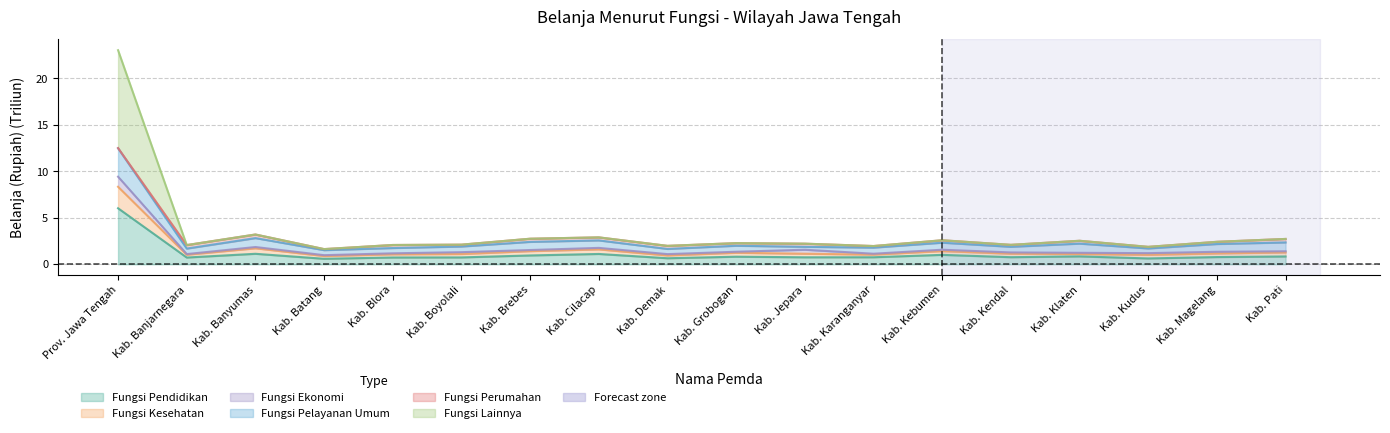

What is the label of the 1st point from the right?

Kab. Pati